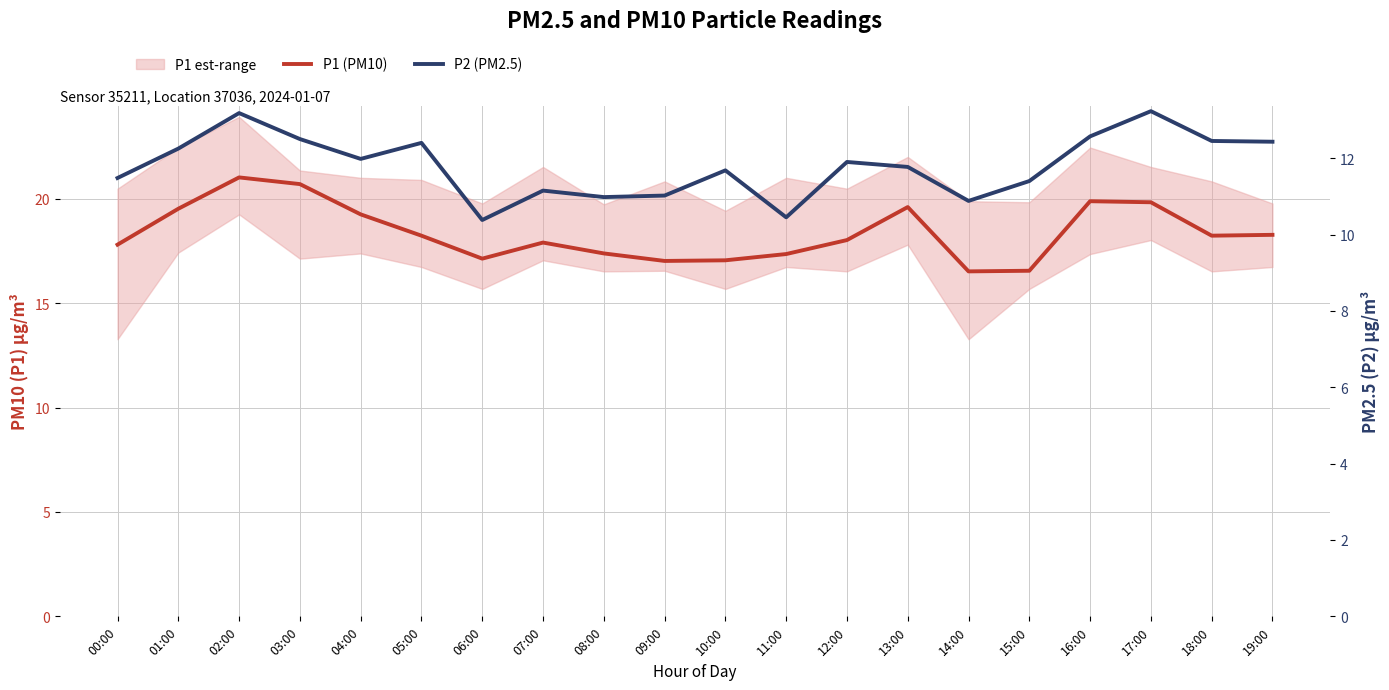

True or false: P1 (PM10) and P2 (PM2.5) cross at least once.

False